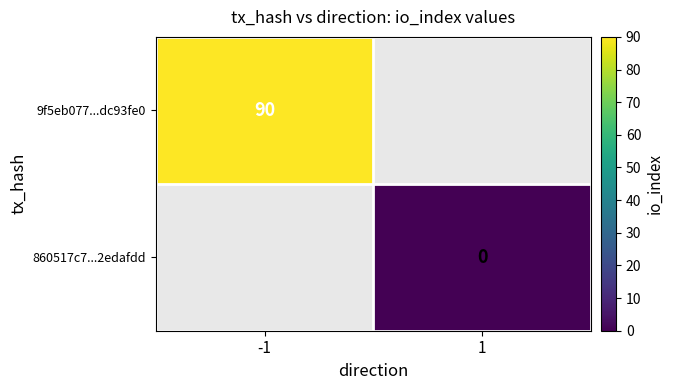

At how many categories does at least one series exceed 88?

1